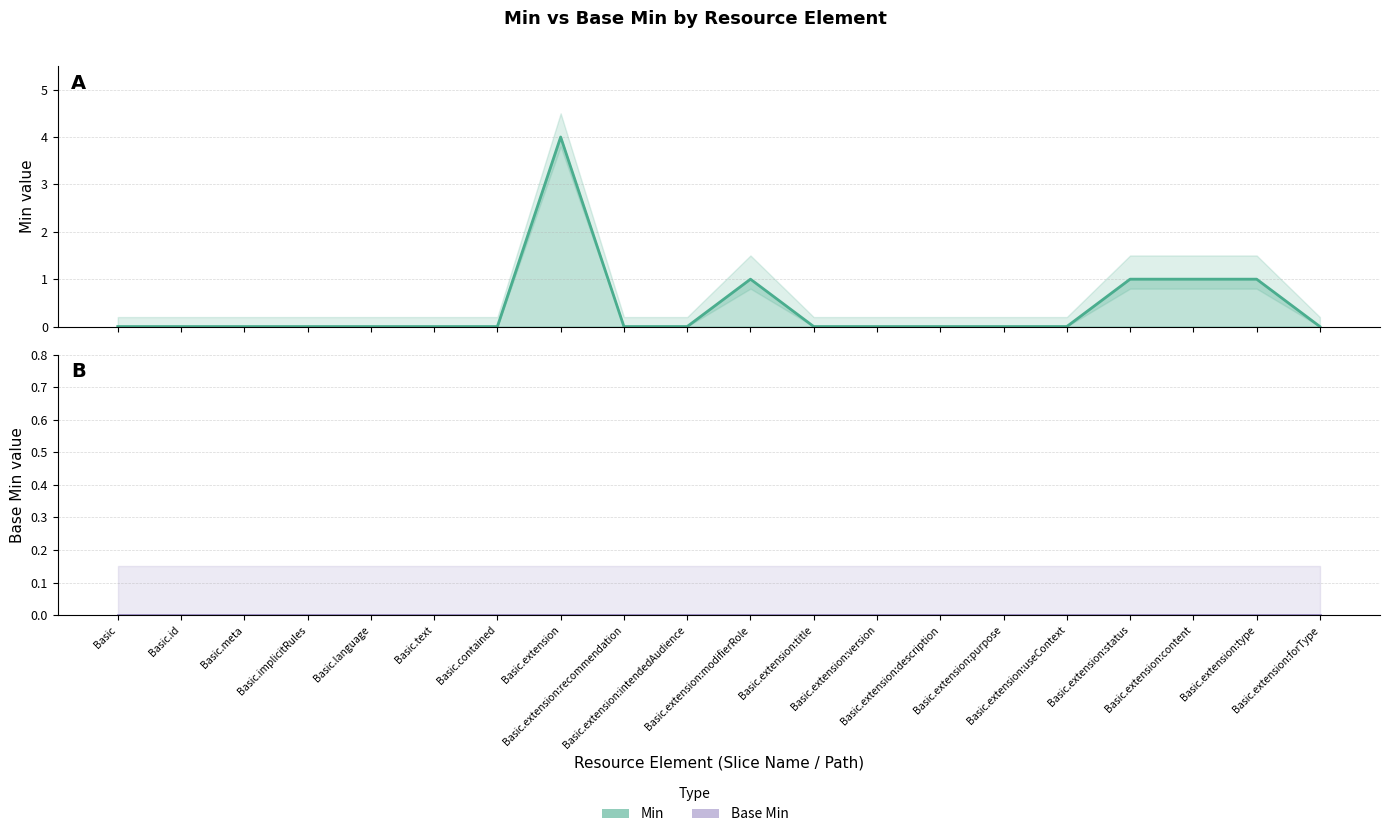

Reading left to right, transcribe all the data shown in this chart.

Min: Basic=0	Basic.id=0	Basic.meta=0	Basic.implicitRules=0	Basic.language=0	Basic.text=0	Basic.contained=0	Basic.extension=4	Basic.extension:recommendation=0	Basic.extension:intendedAudience=0	Basic.extension:modifierRole=1	Basic.extension:title=0	Basic.extension:version=0	Basic.extension:description=0	Basic.extension:purpose=0	Basic.extension:useContext=0	Basic.extension:status=1	Basic.extension:content=1	Basic.extension:type=1	Basic.extension:forType=0
Base Min: Basic=0	Basic.id=0	Basic.meta=0	Basic.implicitRules=0	Basic.language=0	Basic.text=0	Basic.contained=0	Basic.extension=0	Basic.extension:recommendation=0	Basic.extension:intendedAudience=0	Basic.extension:modifierRole=0	Basic.extension:title=0	Basic.extension:version=0	Basic.extension:description=0	Basic.extension:purpose=0	Basic.extension:useContext=0	Basic.extension:status=0	Basic.extension:content=0	Basic.extension:type=0	Basic.extension:forType=0